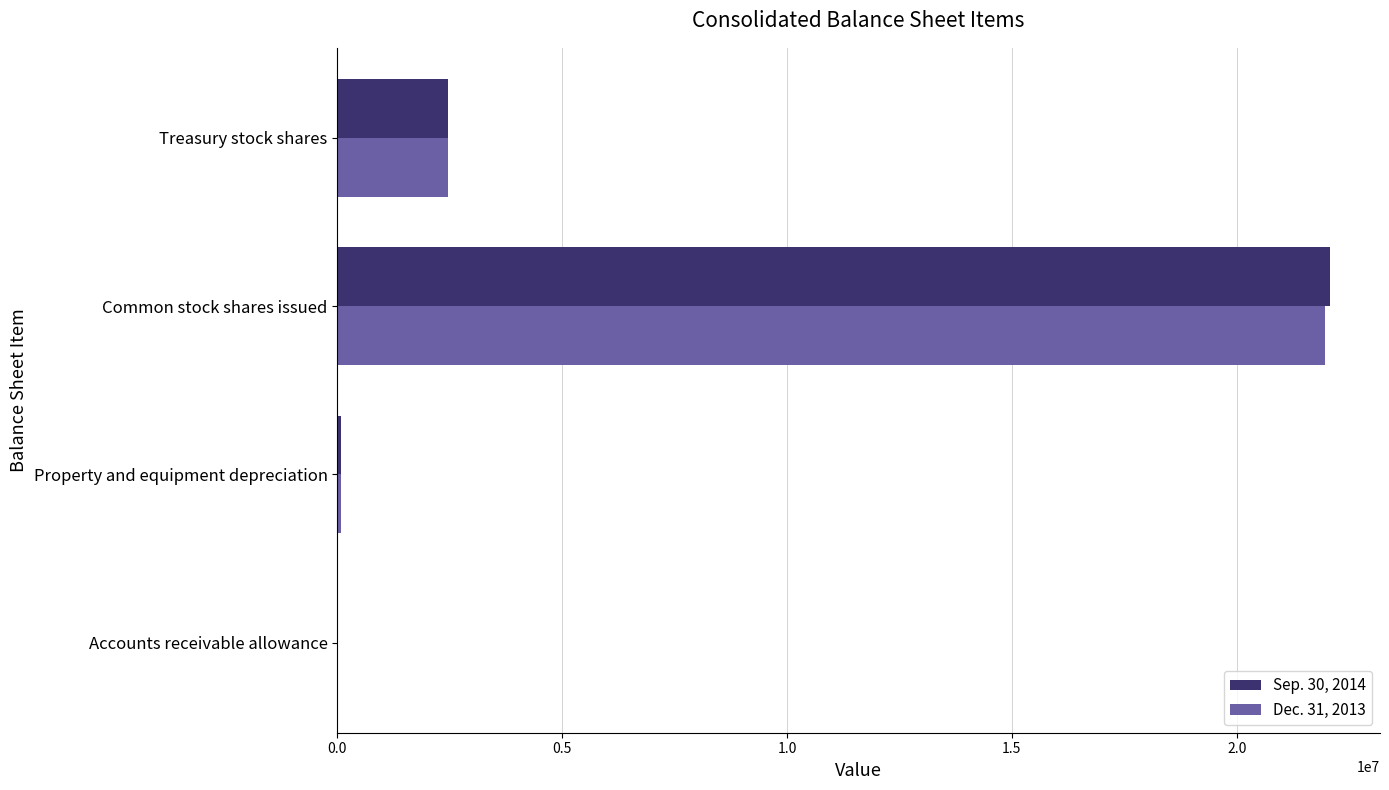

At which category is the sum across all series the highest?

Common stock shares issued